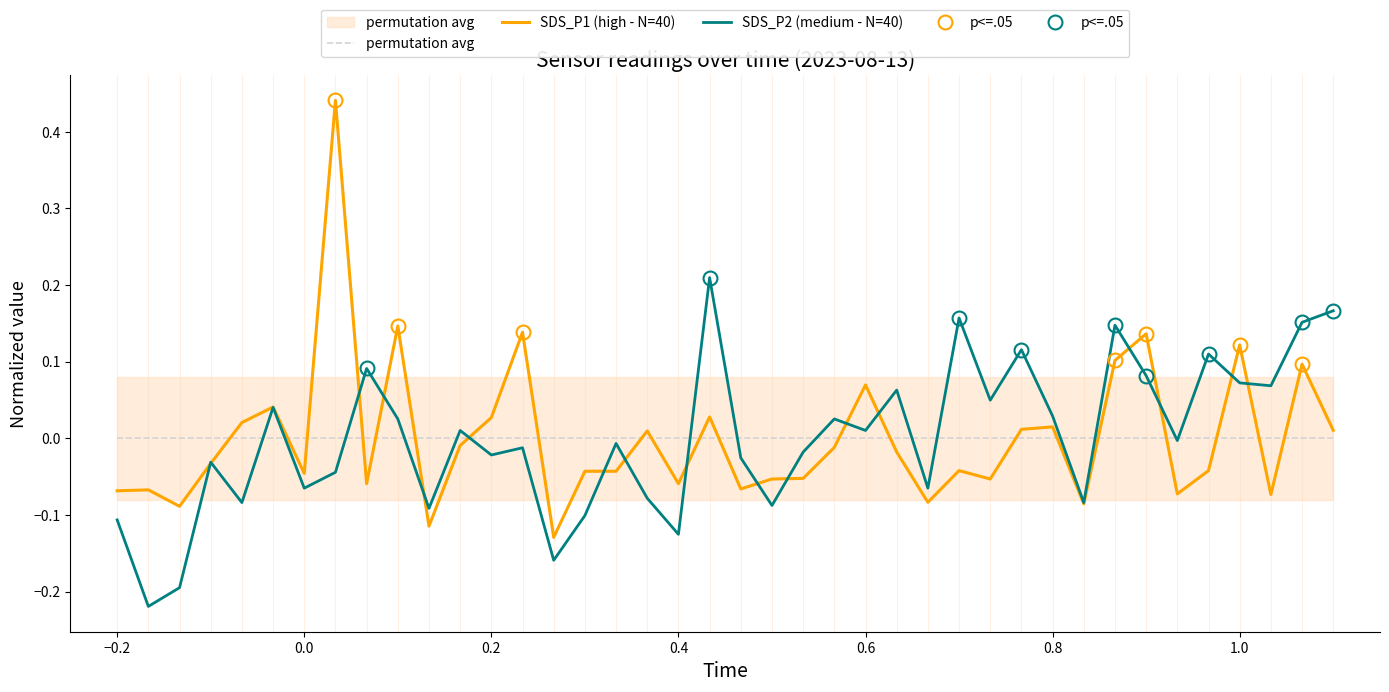

Rank the series by their maximum value, from highest to lowest.

SDS_P1, SDS_P2